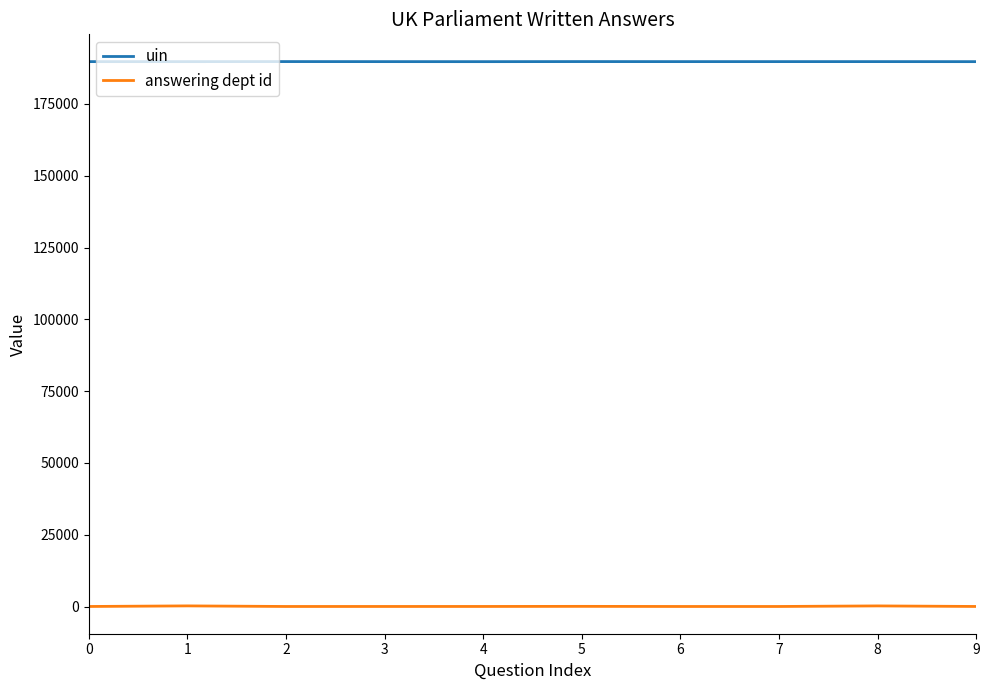

True or false: answering dept id has a value of 53 at 5.

True